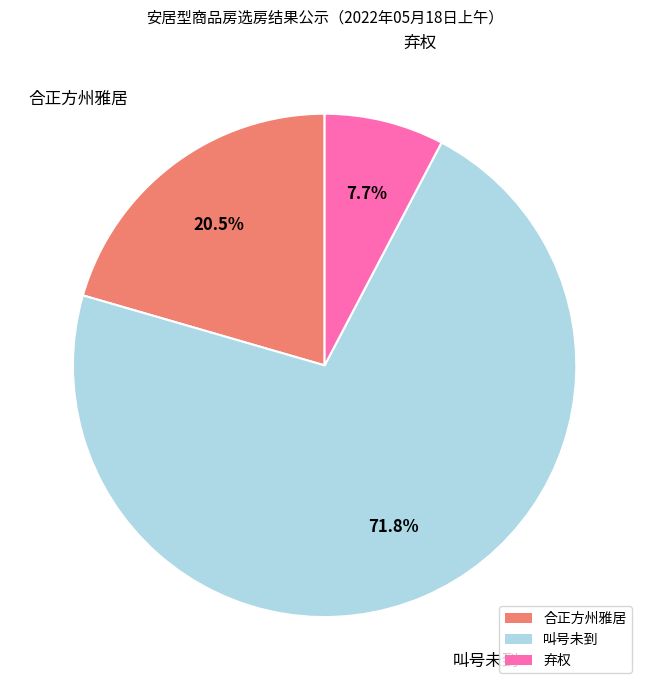

What is the largest slice in the pie chart?

叫号未到